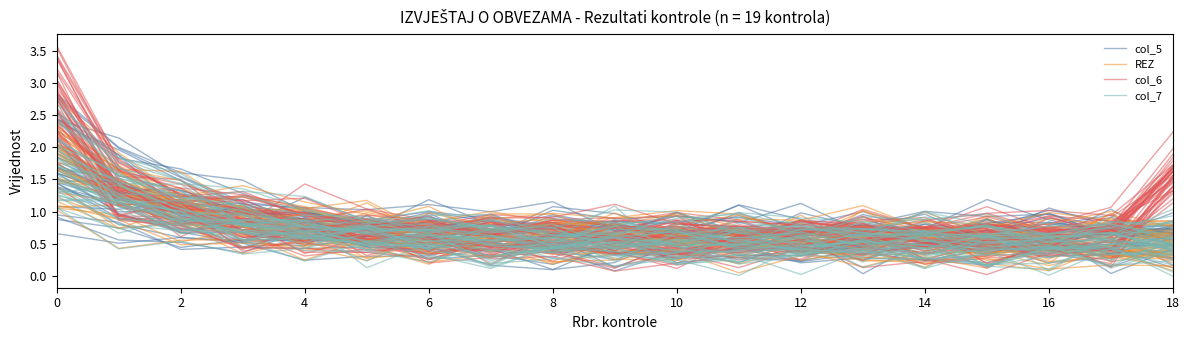

What is the label of the 15th point from the left?

14